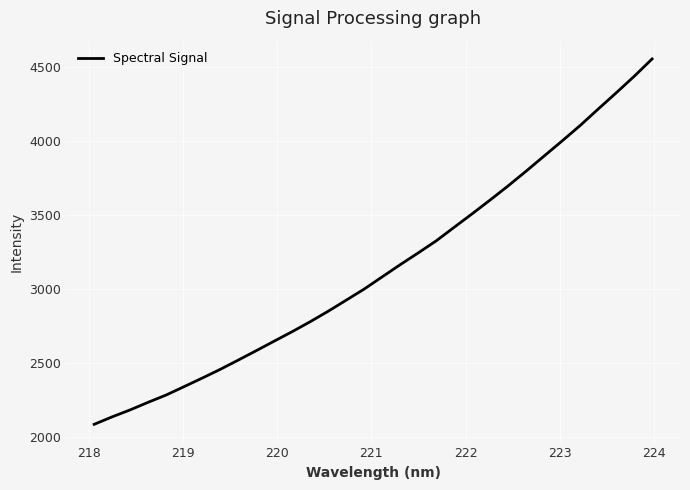

How many lines are shown in the chart?

1